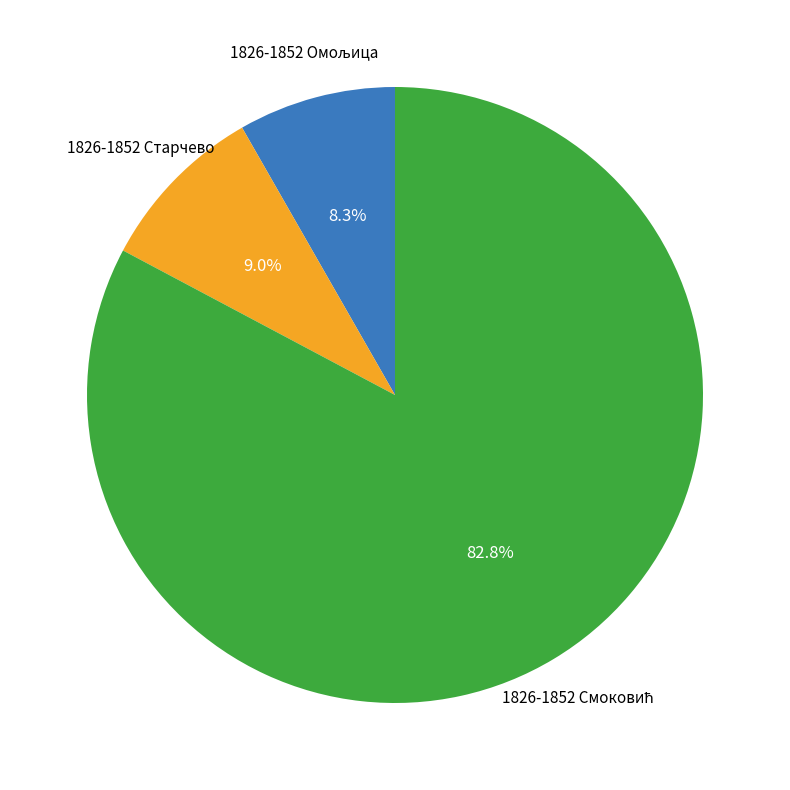

Is there any slice that represents more than half of the pie?

Yes